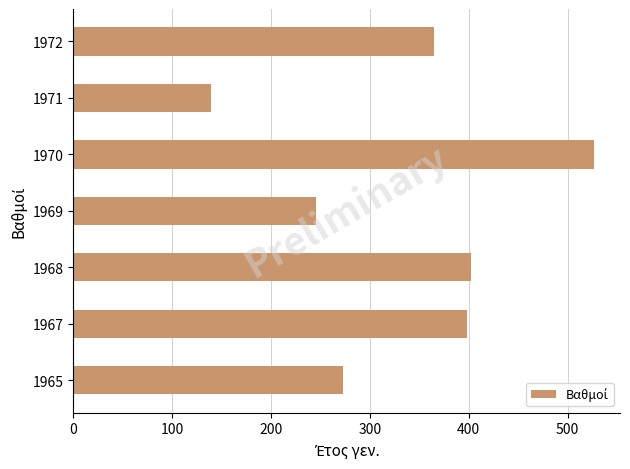

Which label corresponds to the smallest value in the chart?

1971